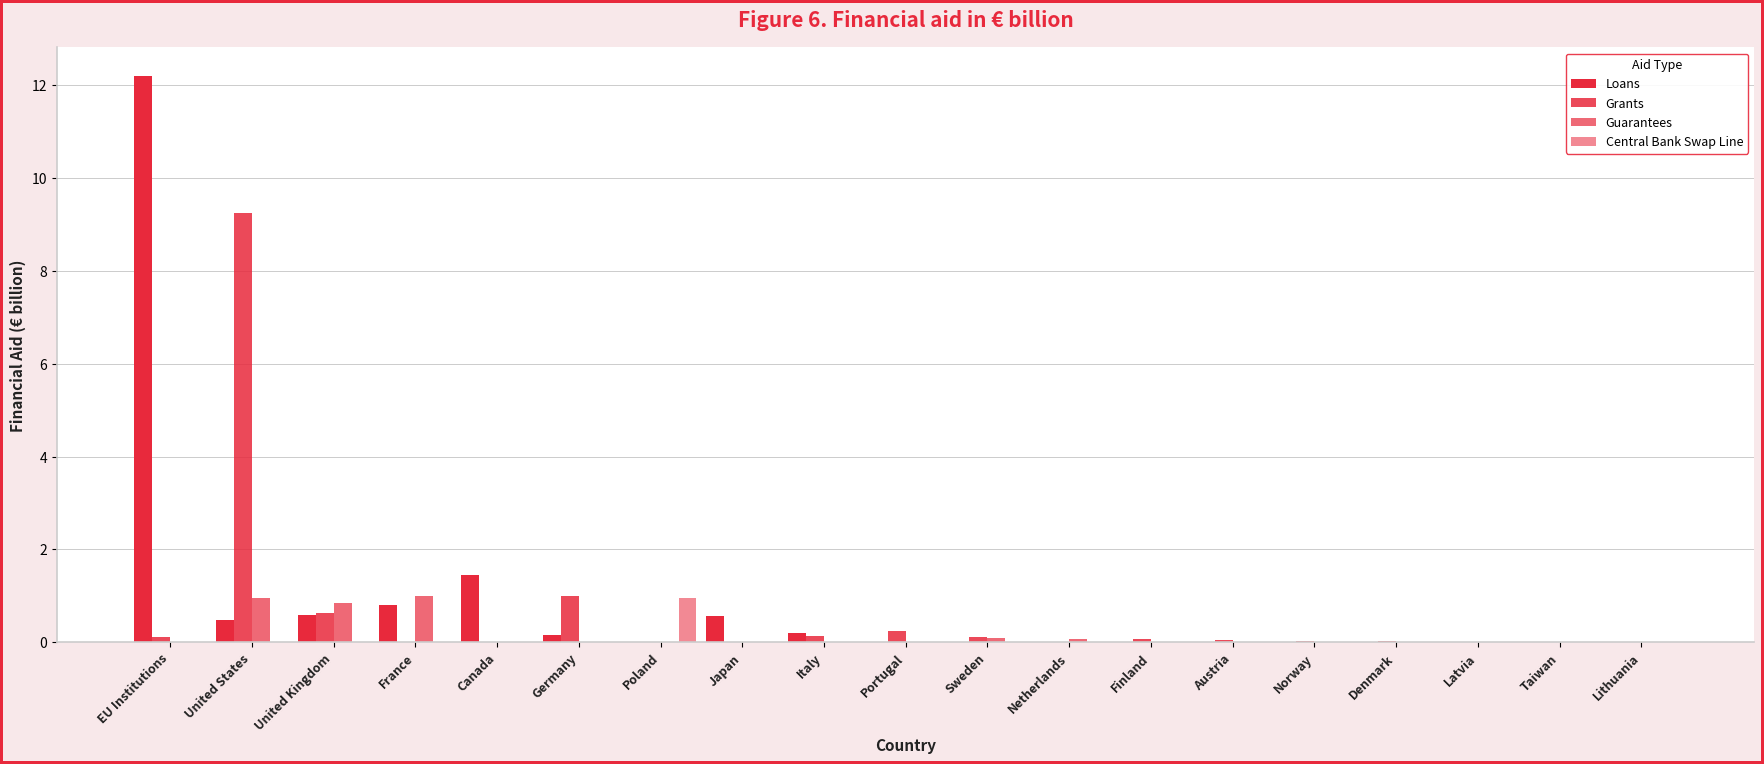

Reading right to left, list all the values displayed in this chart.

Loans: Lithuania=0.0	Taiwan=0.0	Latvia=0.0	Denmark=0.0	Norway=0.0	Austria=0.0	Finland=0.0	Netherlands=0.0	Sweden=0.0	Portugal=0.0	Italy=0.2	Japan=0.6	Poland=0.0	Germany=0.1	Canada=1.4	France=0.8	United Kingdom=0.6	United States=0.5	EU Institutions=12.2
Grants: Lithuania=0.0	Taiwan=0.0	Latvia=0.0	Denmark=0.0	Norway=0.0	Austria=0.0	Finland=0.1	Netherlands=0.0	Sweden=0.1	Portugal=0.2	Italy=0.1	Japan=0.0	Poland=0.0	Germany=1.0	Canada=0.0	France=0.0	United Kingdom=0.6	United States=9.2	EU Institutions=0.1
Guarantees: Lithuania=0.0	Taiwan=0.0	Latvia=0.0	Denmark=0.0	Norway=0.0	Austria=0.0	Finland=0.0	Netherlands=0.1	Sweden=0.1	Portugal=0.0	Italy=0.0	Japan=0.0	Poland=0.0	Germany=0.0	Canada=0.0	France=1.0	United Kingdom=0.9	United States=0.9	EU Institutions=0.0
Central Bank Swap Line: Lithuania=0.0	Taiwan=0.0	Latvia=0.0	Denmark=0.0	Norway=0.0	Austria=0.0	Finland=0.0	Netherlands=0.0	Sweden=0.0	Portugal=0.0	Italy=0.0	Japan=0.0	Poland=0.9	Germany=0.0	Canada=0.0	France=0.0	United Kingdom=0.0	United States=0.0	EU Institutions=0.0